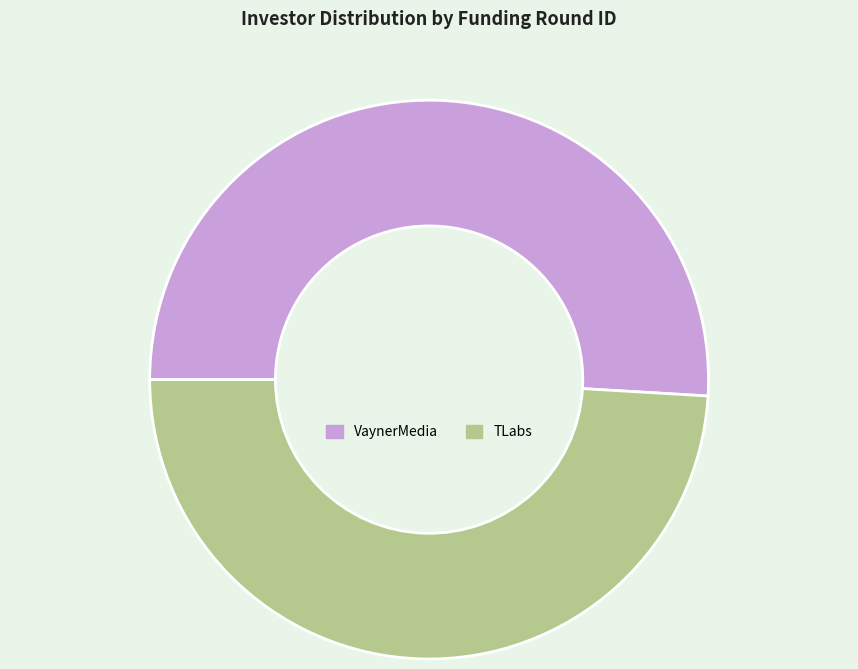

Is there a majority slice in this chart?

Yes